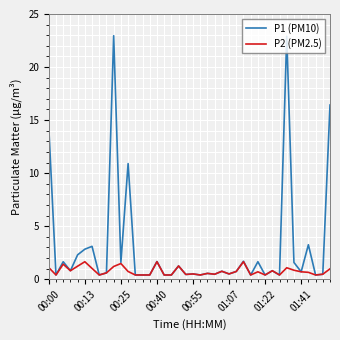

What is the minimum value for P1 (PM10)?

0.4